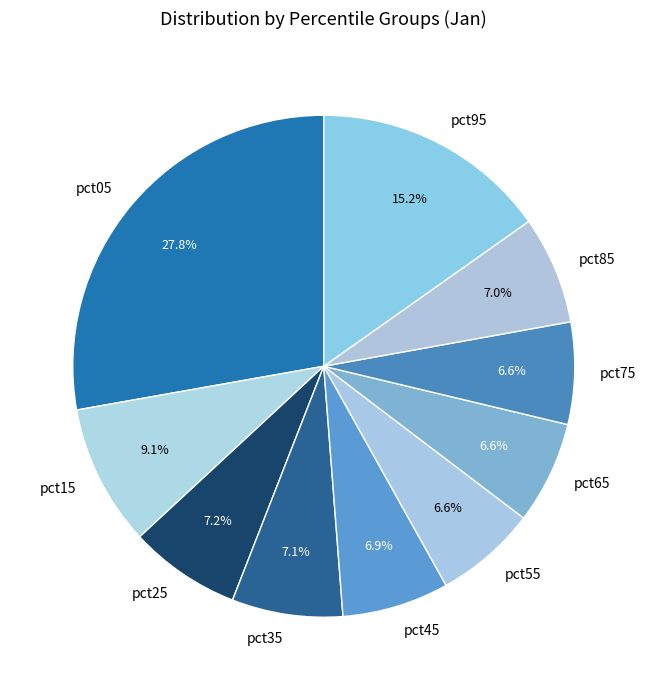

How many slices are in this pie chart?

10